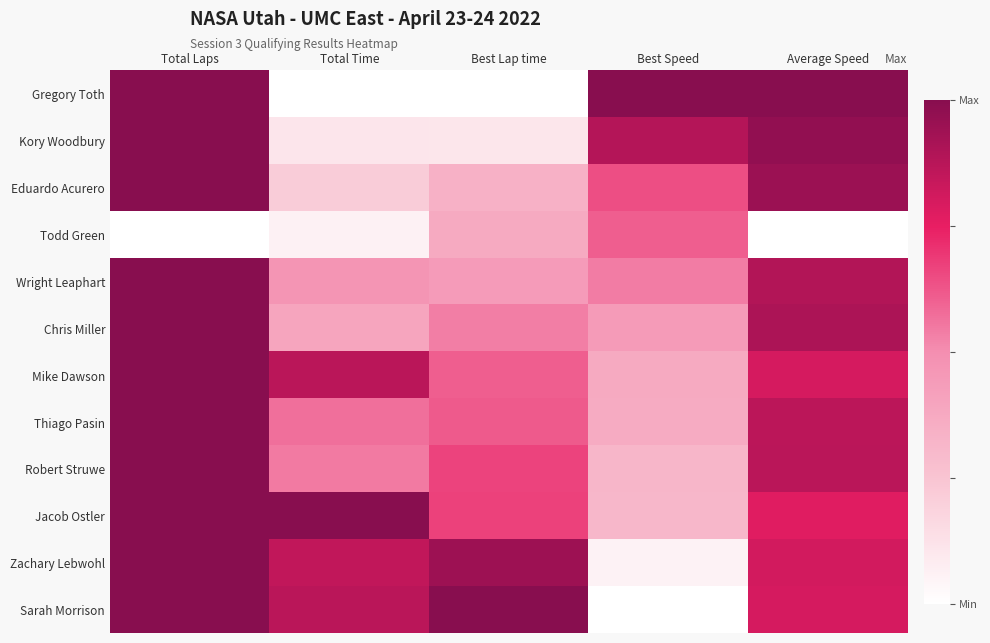

What is the difference between the highest and lowest values at Total Time?

1.0